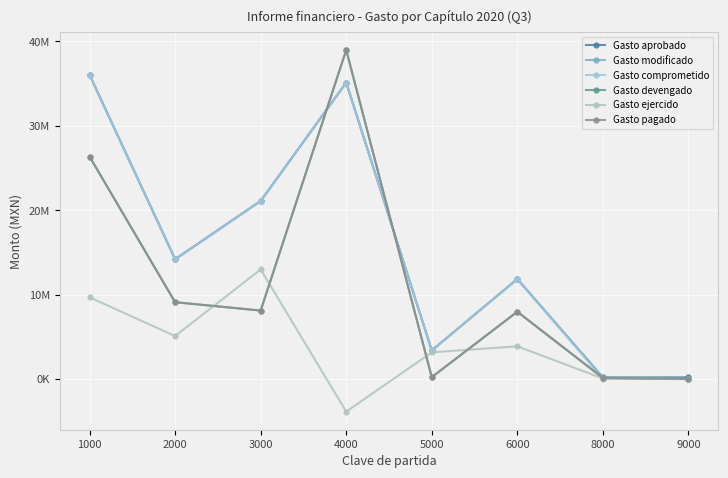

Between 5000 and 9000, which series saw the biggest shift?

Gasto modificado